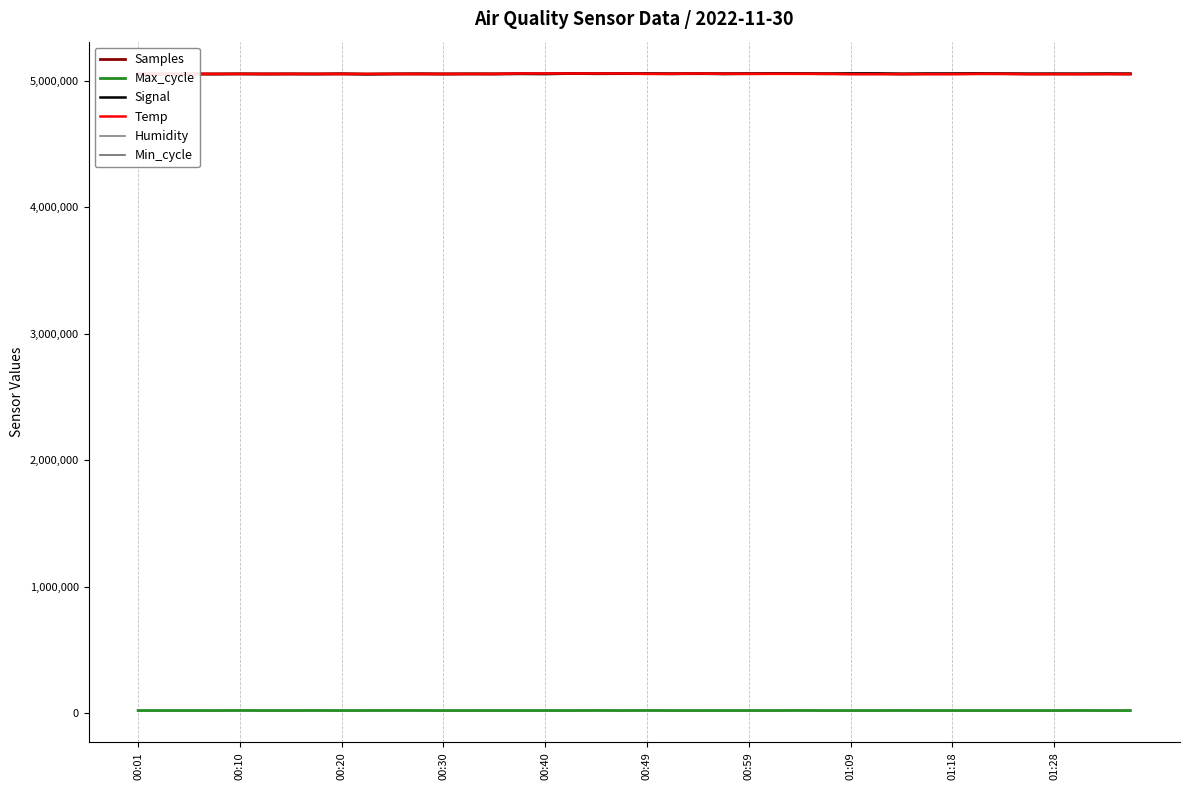

At which label does Signal first exceed 5054633?

00:40